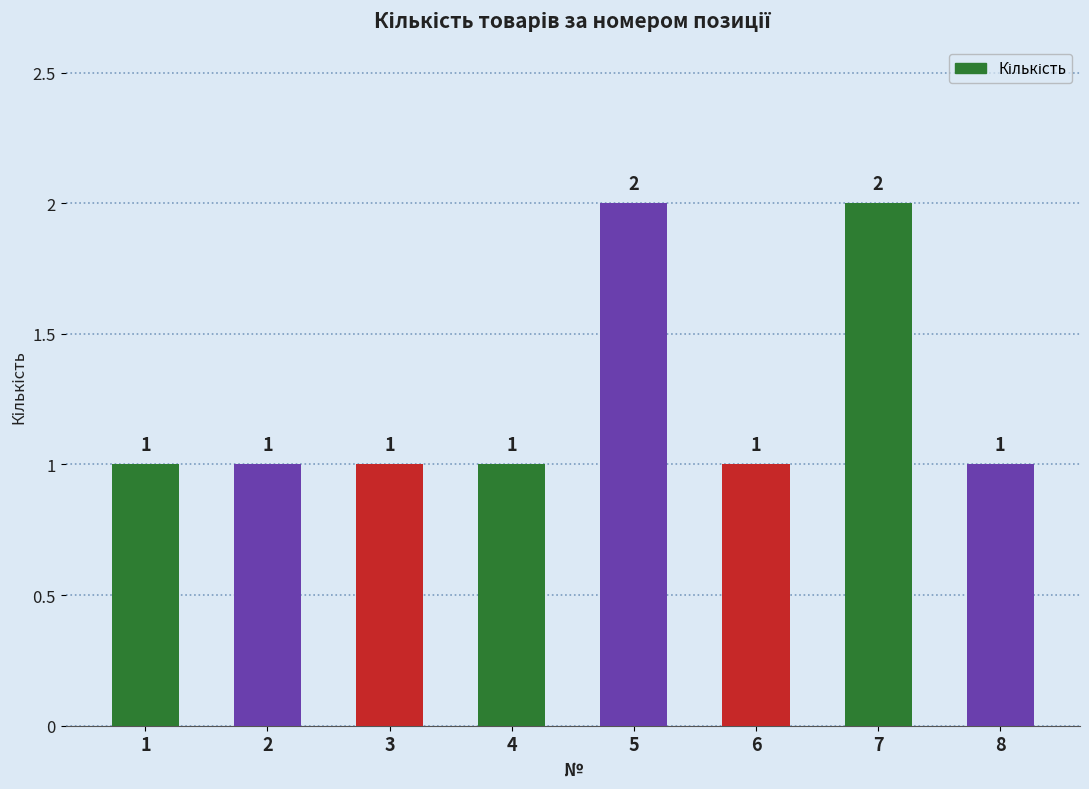

Is it true that the value at 4 is 1?

True